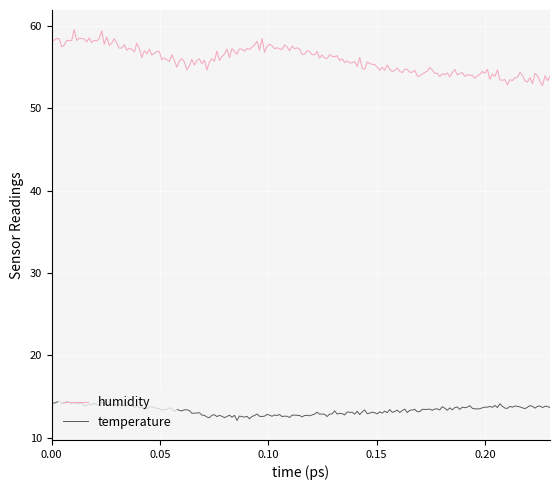

Which series has the largest range (max minus min)?

humidity